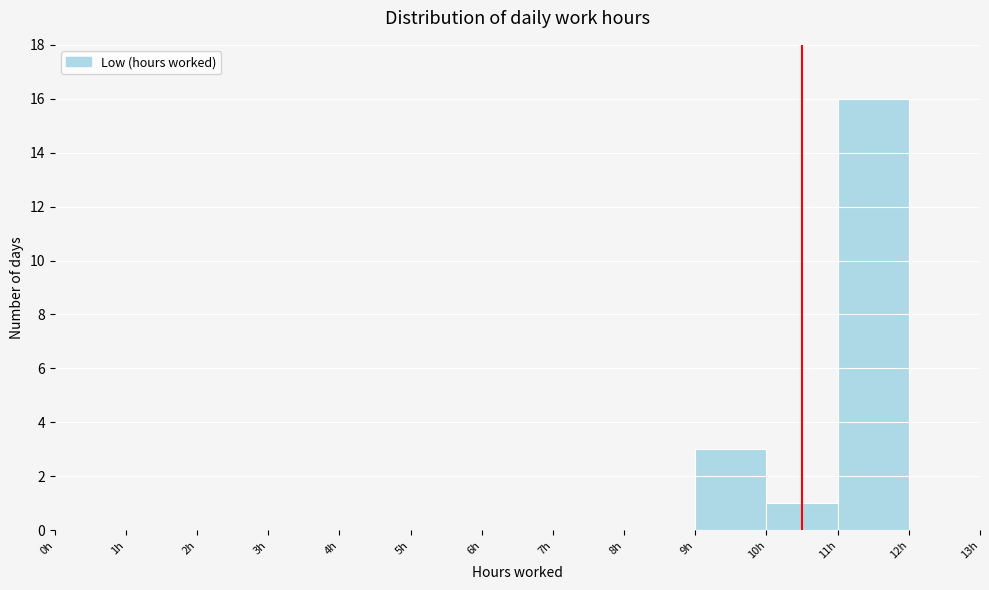

Reading left to right, list every bar in this chart as the range it spans on the x-axis followed by its height. The values are not printed on the chart, so give them approximately, as read against the axis.

0 to 1: 0
1 to 2: 0
2 to 3: 0
3 to 4: 0
4 to 5: 0
5 to 6: 0
6 to 7: 0
7 to 8: 0
8 to 9: 0
9 to 10: 3
10 to 11: 1
11 to 12: 16
12 to 13: 0